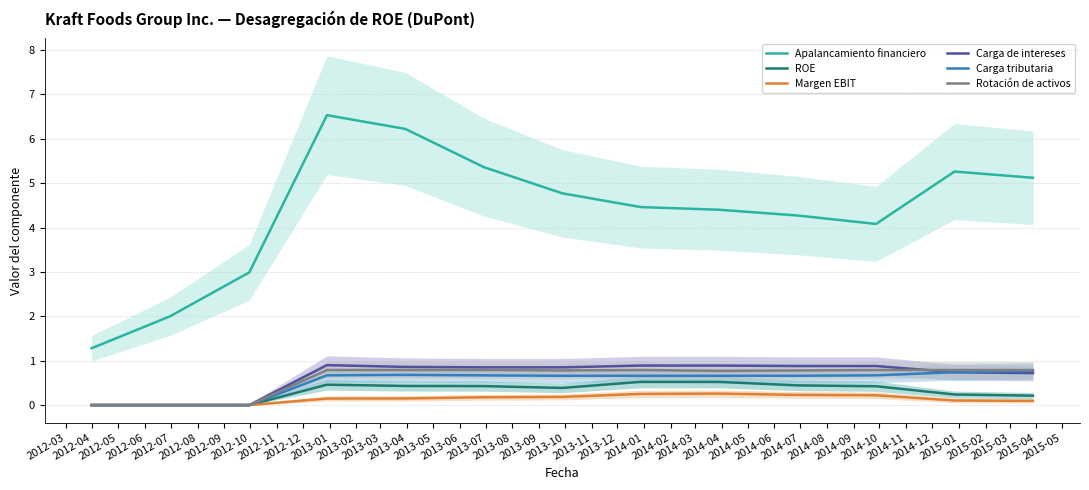

True or false: Rotación de activos and Apalancamiento financiero intersect in this chart.

False